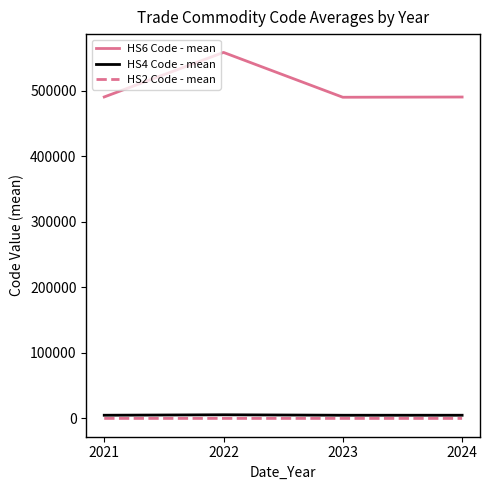

Which series has the largest total across all categories?

HS6 Code - mean